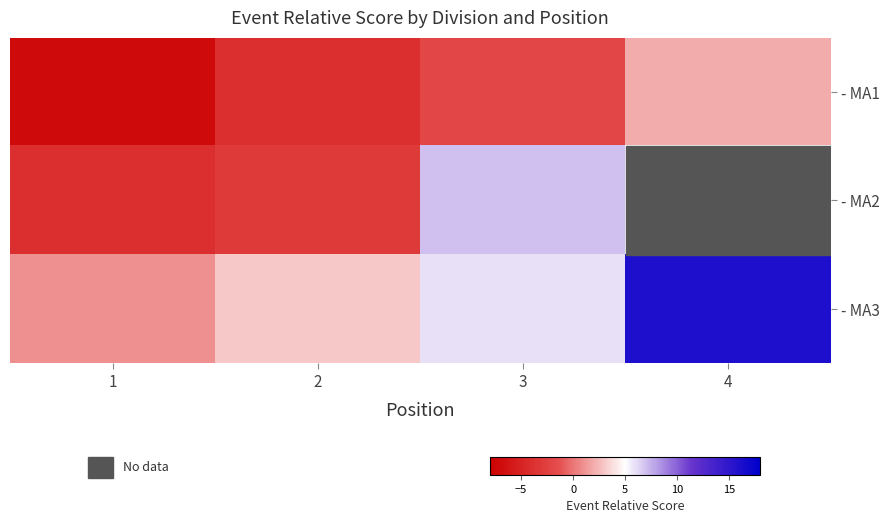

Count the number of categories in the chart.

4